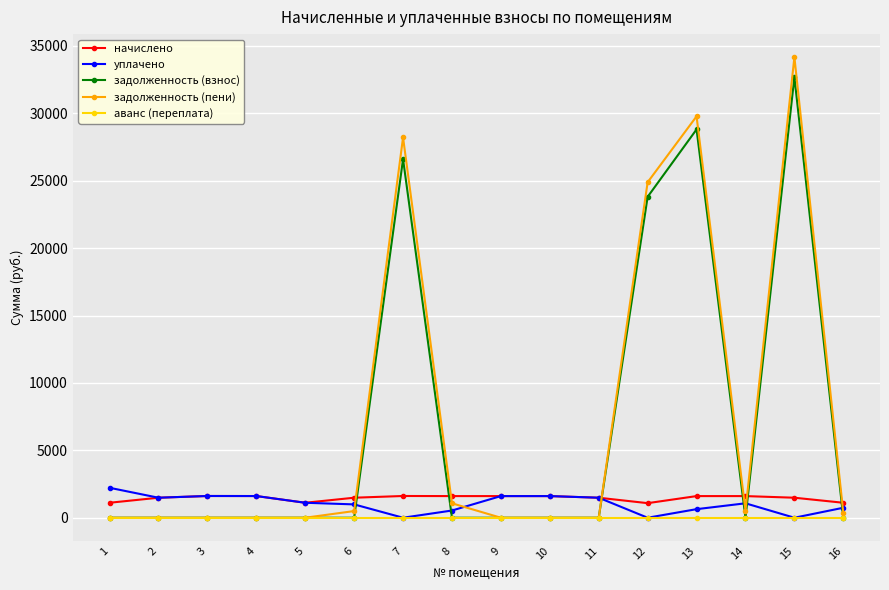

True or false: аванс (переплата) and начислено intersect in this chart.

False